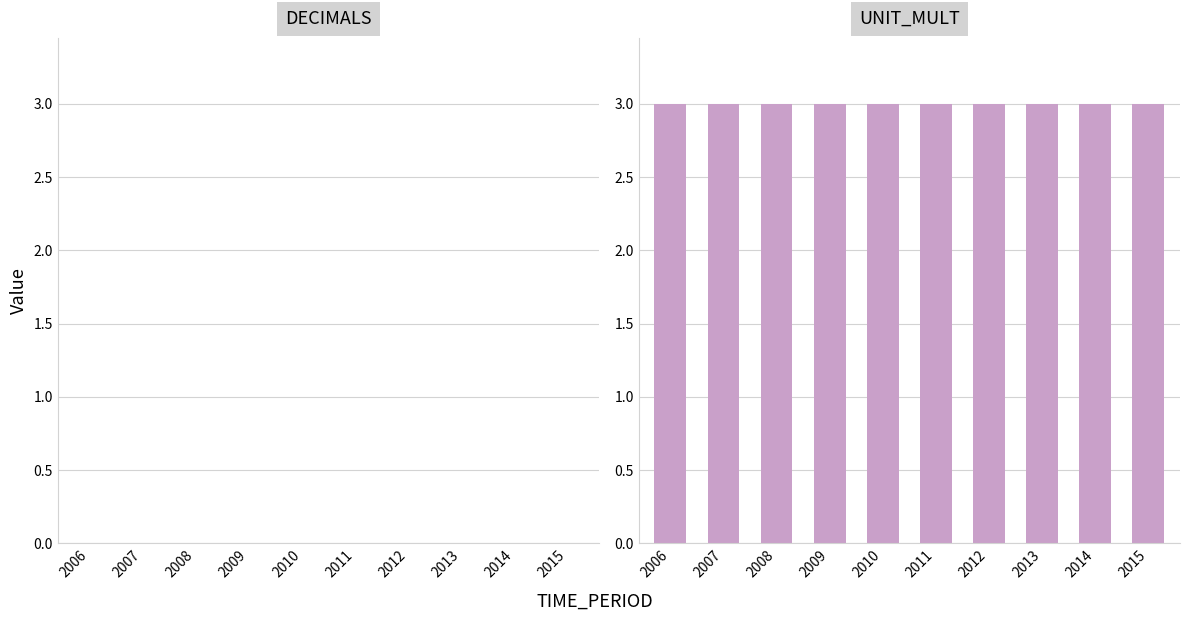

What is the spread (max minus min) of values at 2014?

3